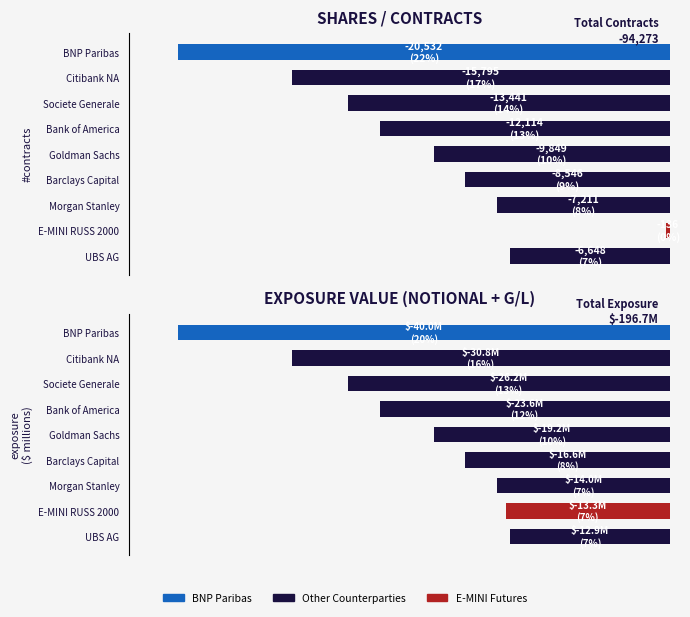

How many data points in Exposure Value (M) are above -19?

4